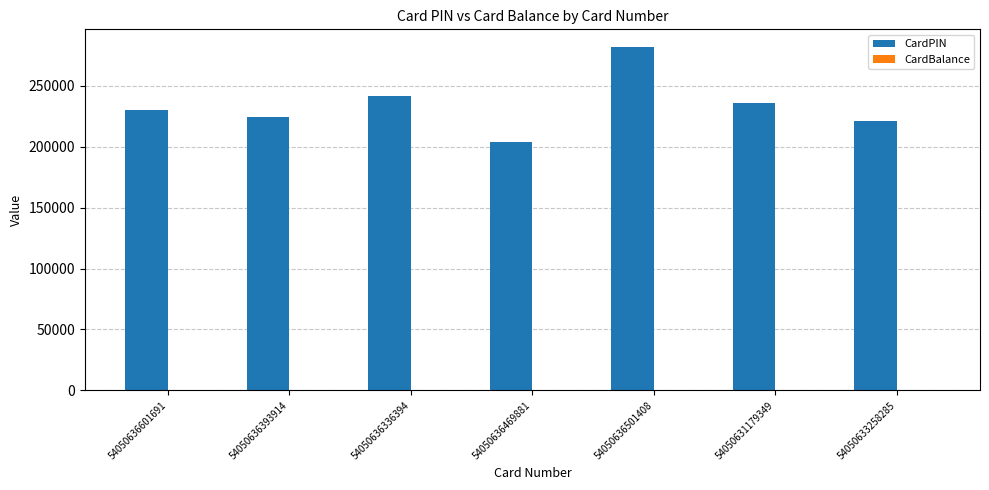

At which category is the sum across all series the highest?

54050636501408